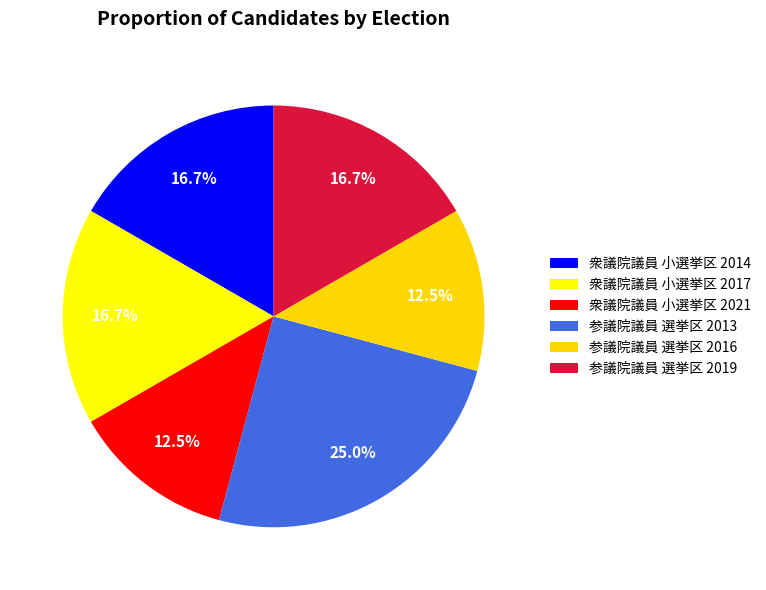

Rank the categories by value from highest to lowest.

参議院議員 選挙区 2013, 衆議院議員 小選挙区 2014, 衆議院議員 小選挙区 2017, 参議院議員 選挙区 2019, 衆議院議員 小選挙区 2021, 参議院議員 選挙区 2016